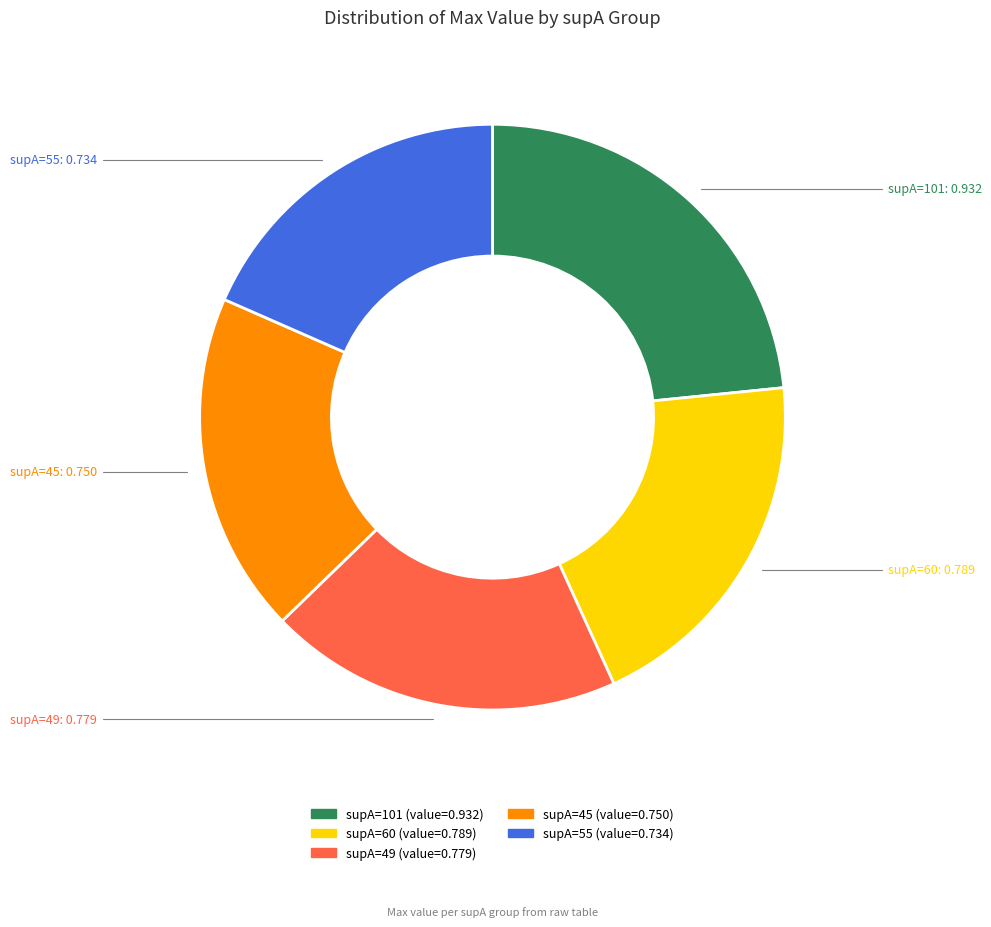

Between supA=101 and supA=55, which is larger?

supA=101